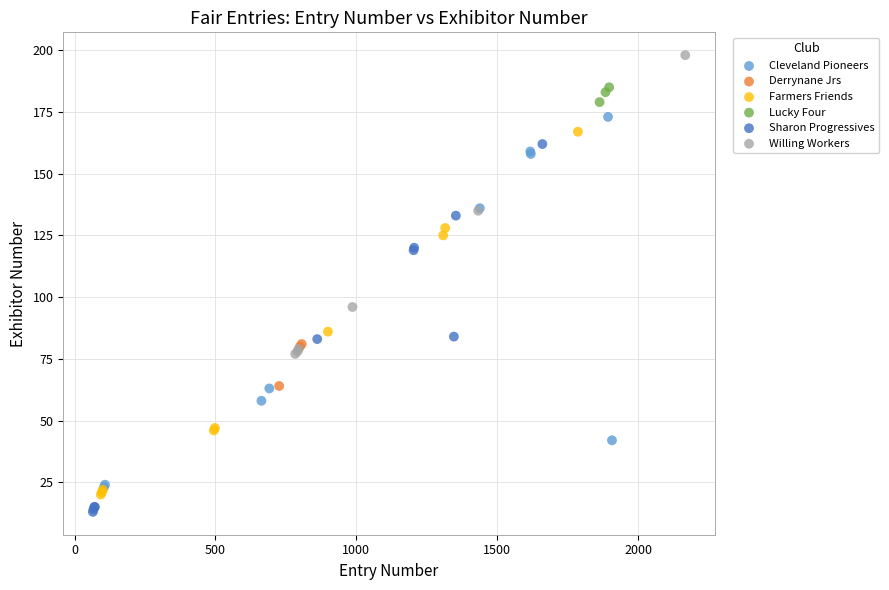

Which series reaches the maximum Y coordinate?

Willing Workers